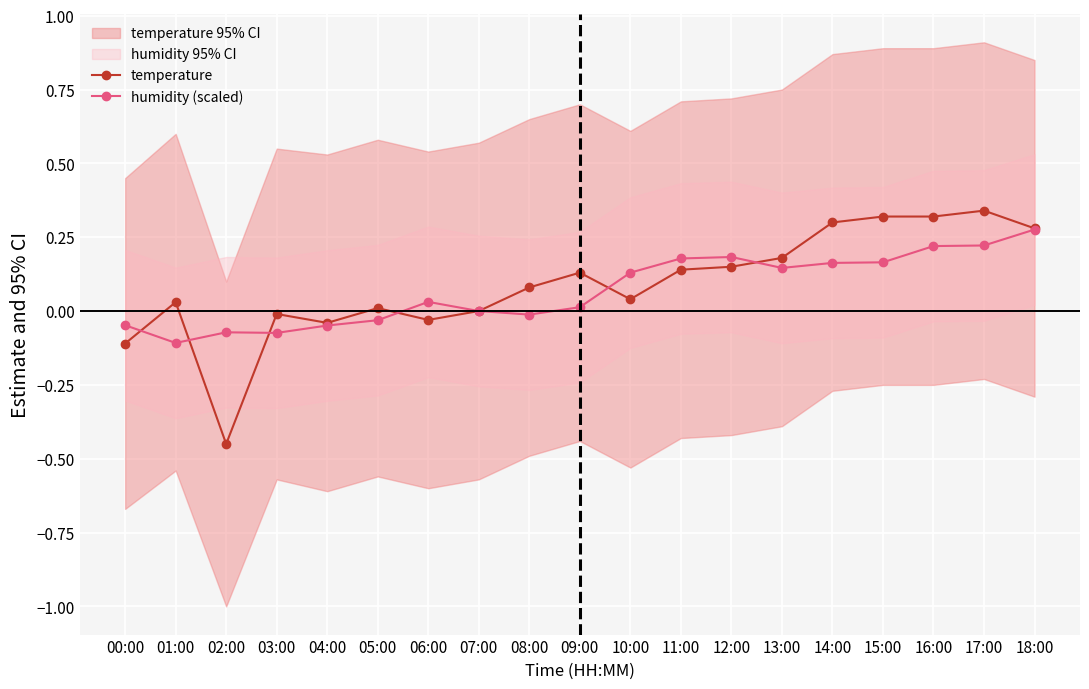

What is the difference between the second highest and second lowest values in the temperature series?

0.4